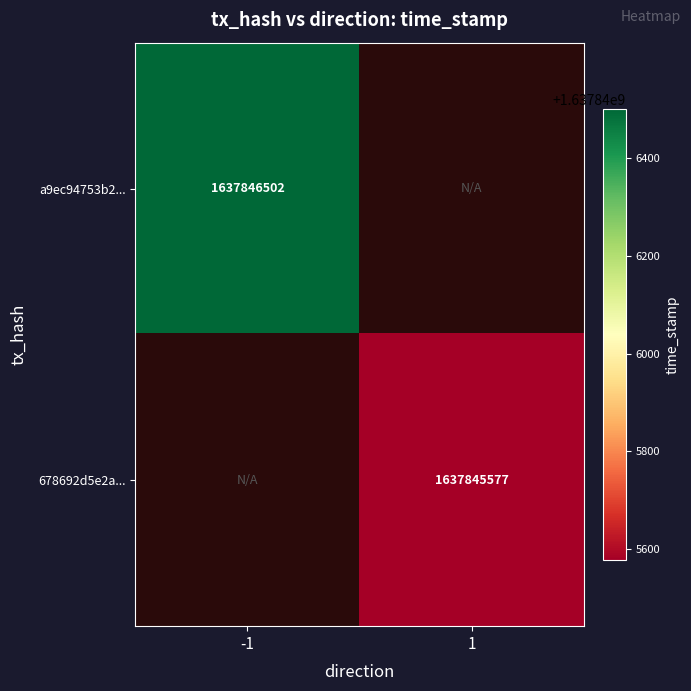

The 678692d5e2a8a71f485a7fc076a47e25b03d5b8 series shows 2712186204 at 1. True or false?

False